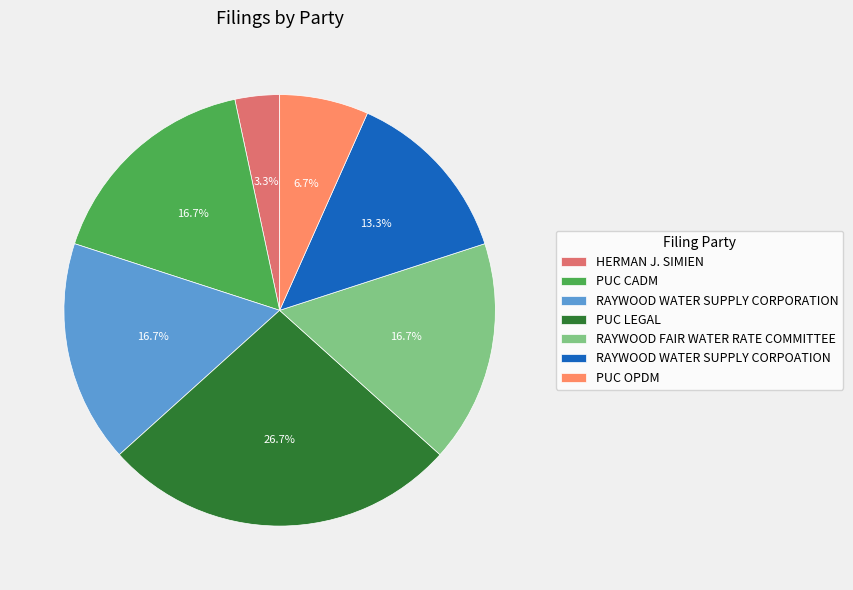

Is it true that PUC OPDM is 7% of the pie?

True